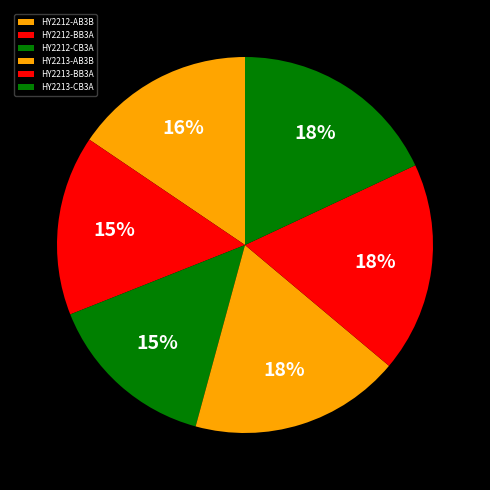

To the nearest percent, what portion does HY2213-BB3A represent?

18%